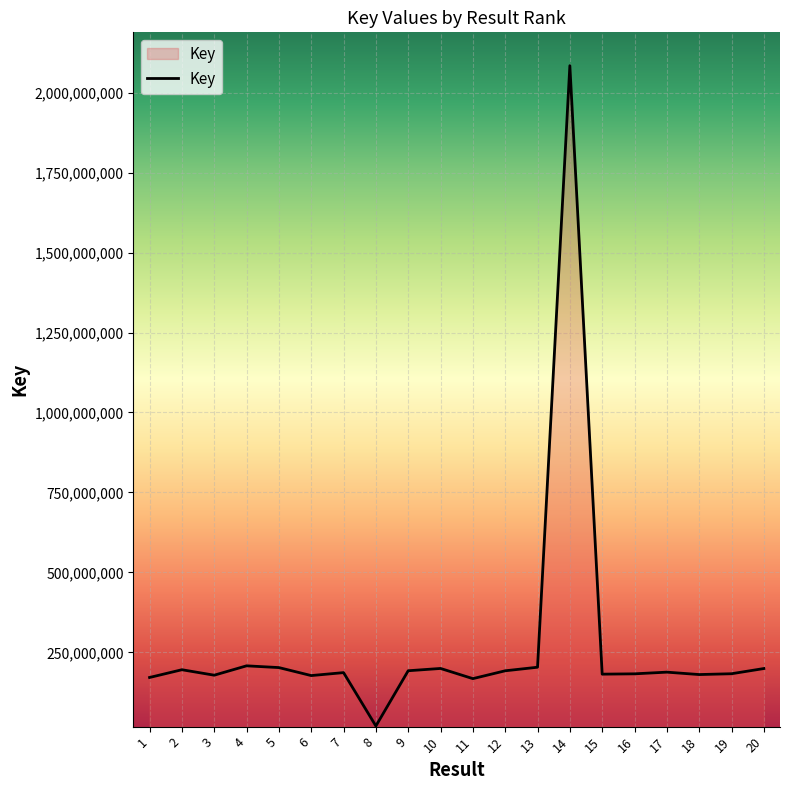

What is the ratio of the value at 11 to the value at 16?

0.9